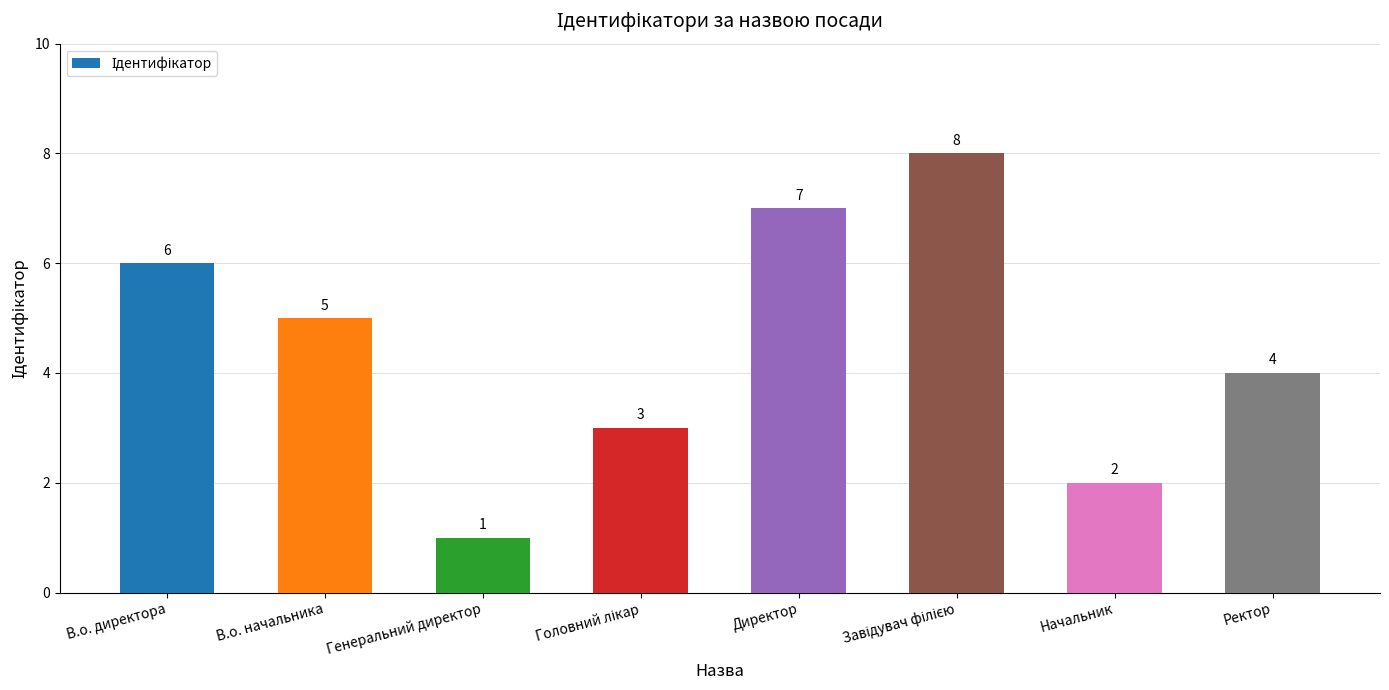

At which label is the value closest to 4?

Ректор